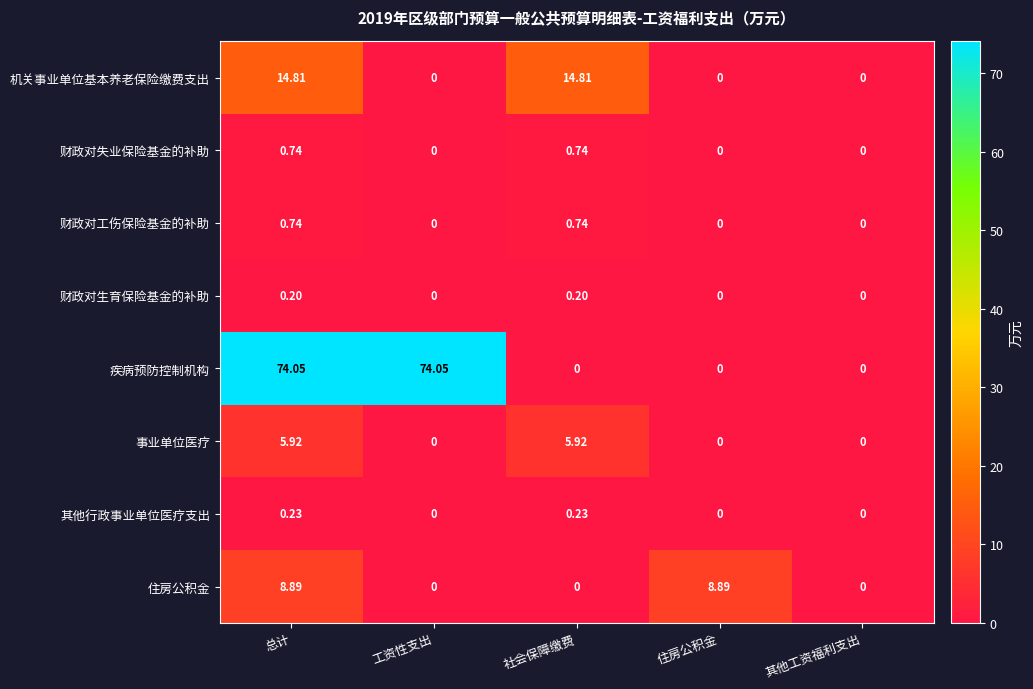

Which series has the widest spread of values?

疾病预防控制机构